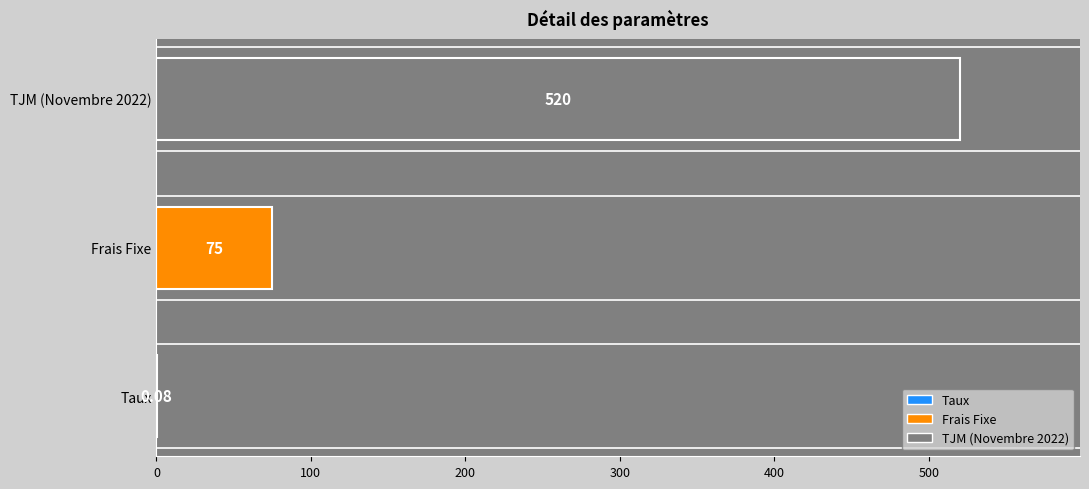

Between Taux and Frais Fixe, which is larger?

Frais Fixe